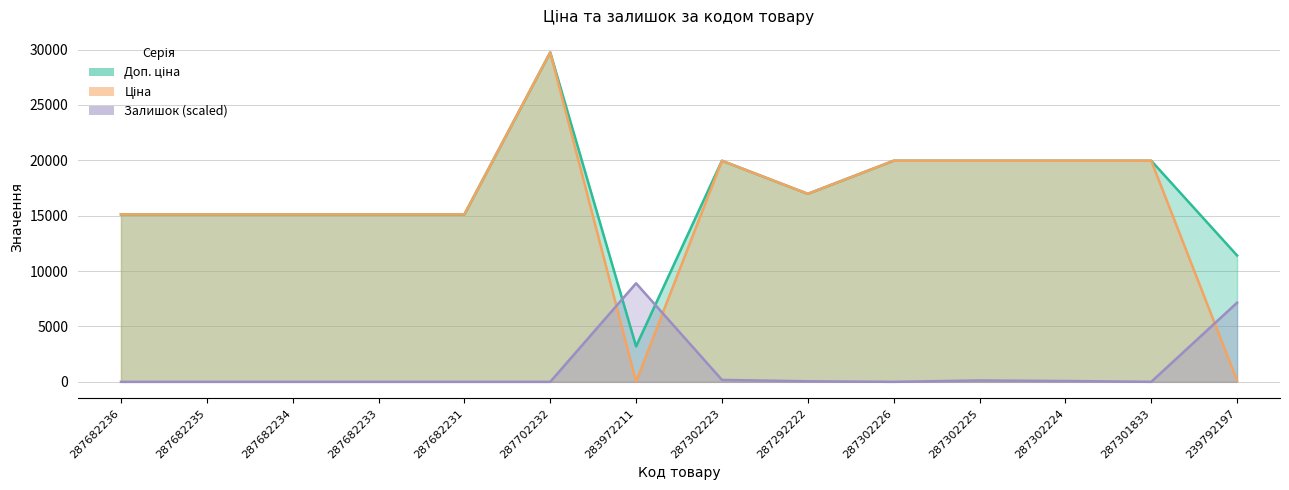

What is the spread (max minus min) of values at 287302226?

19964.2